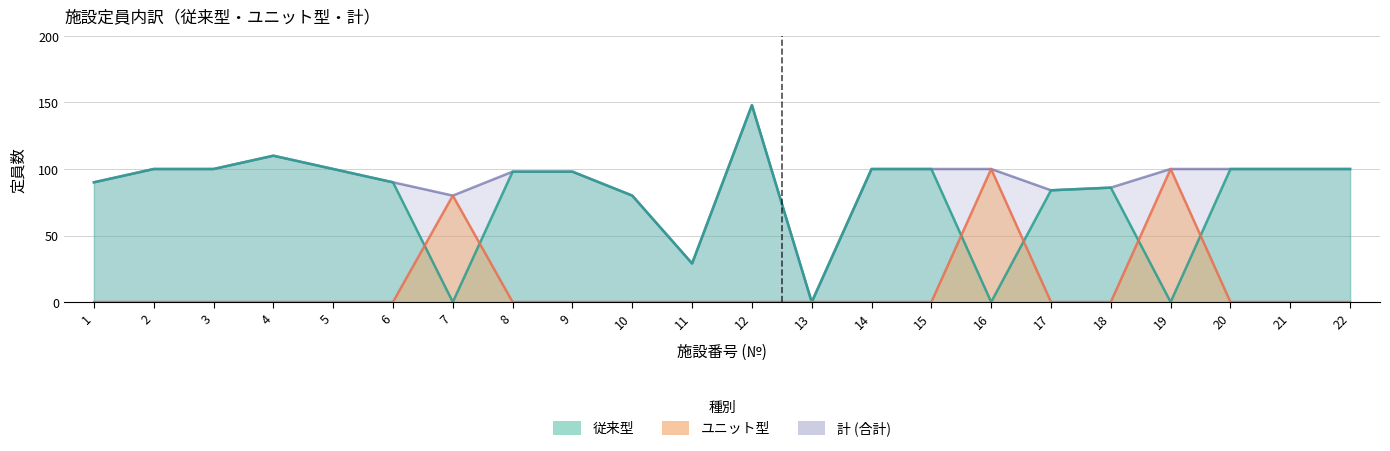

At which label does 従来 first exceed 98?

2